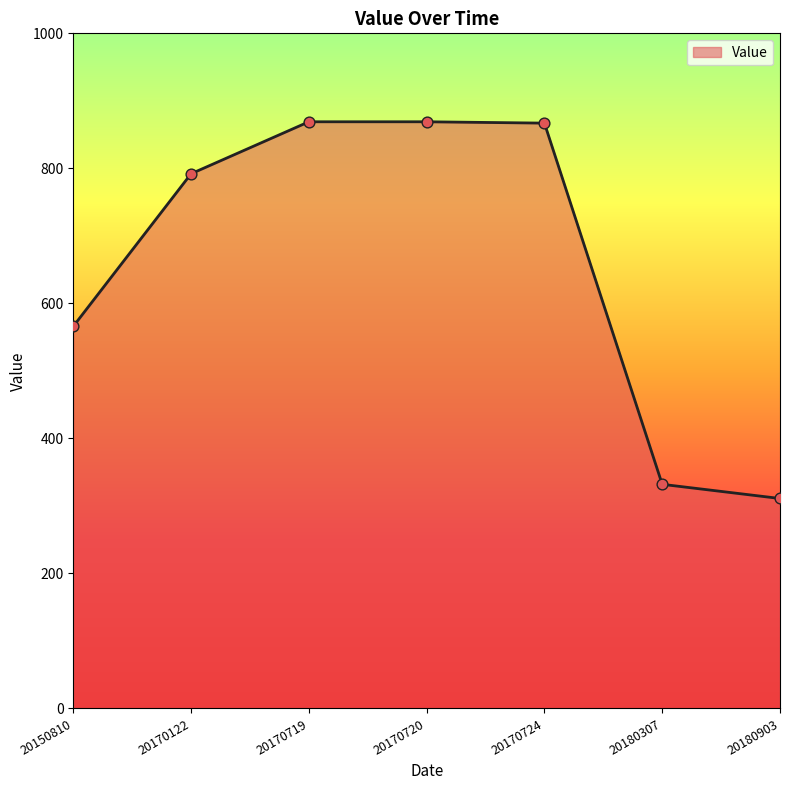

What is the change in value from 20180307 to 20180903?

-21